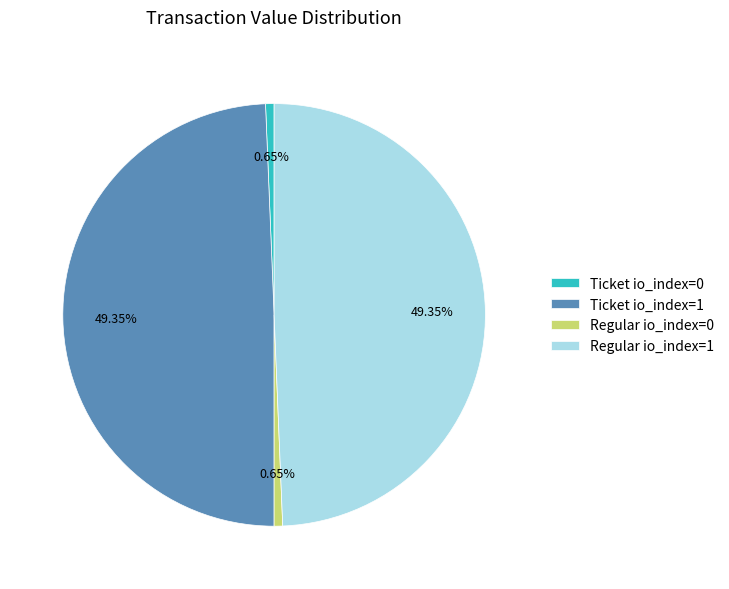

Is the sum of Regular io_index=0 and Ticket io_index=0 greater than half?

No